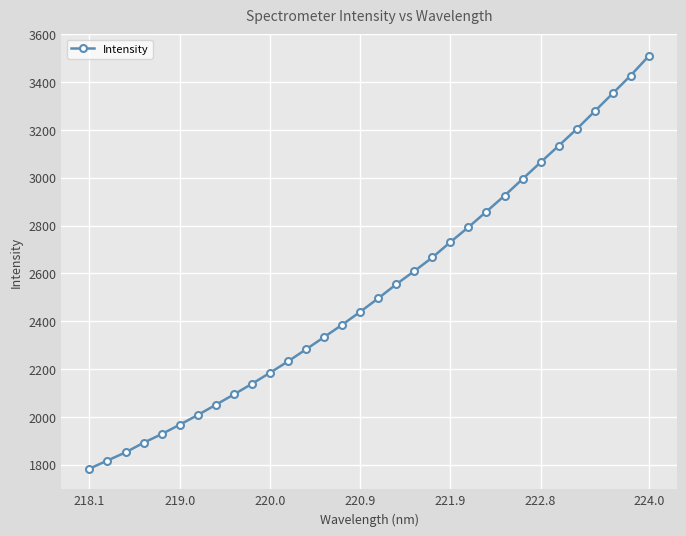

What is the maximum value shown in the chart?

3508.6